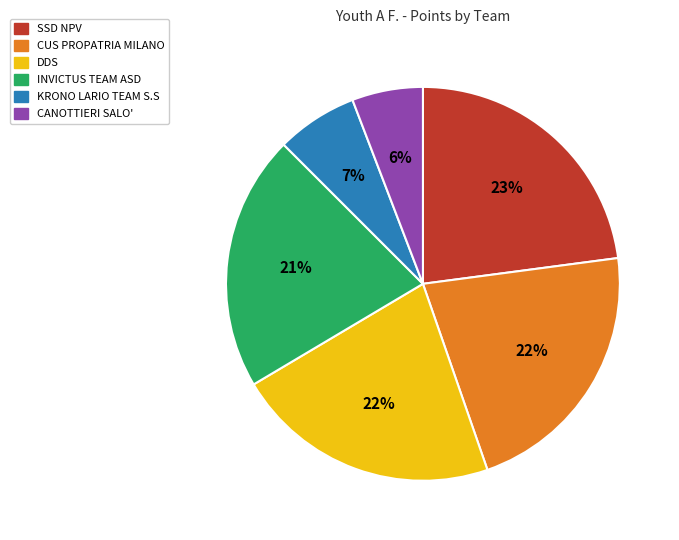

To the nearest percent, what percentage of the pie is KRONO LARIO TEAM S.S?

7%